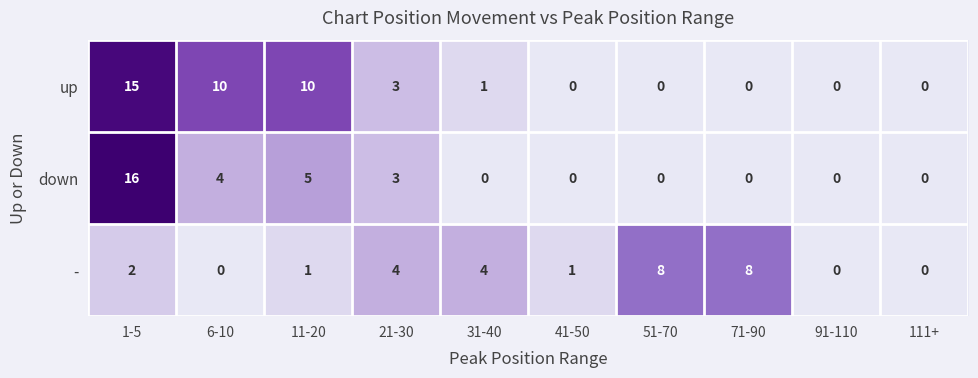

How many series are shown in this chart?

3